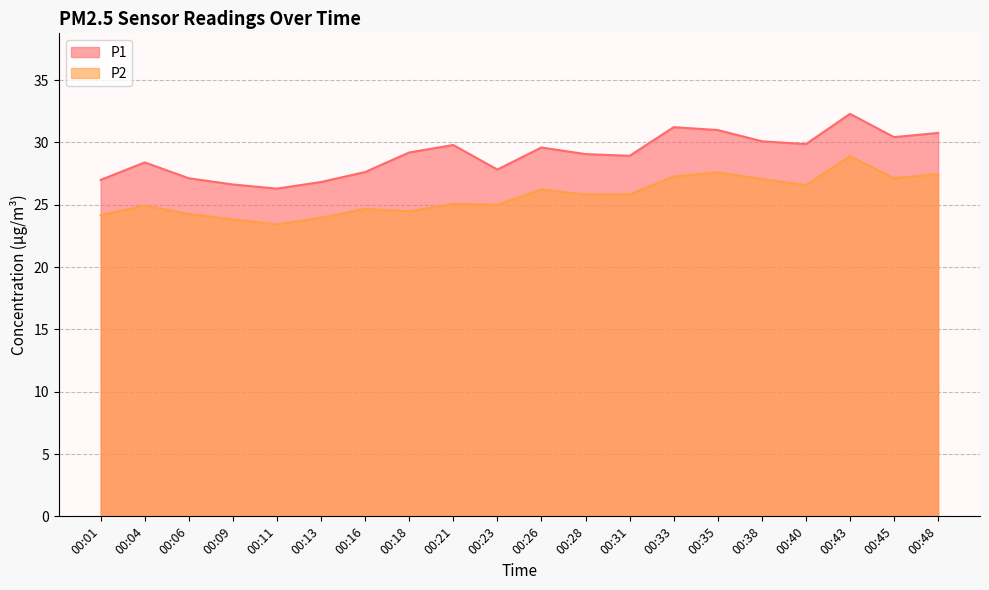

At which category is the sum across all series the highest?

00:43